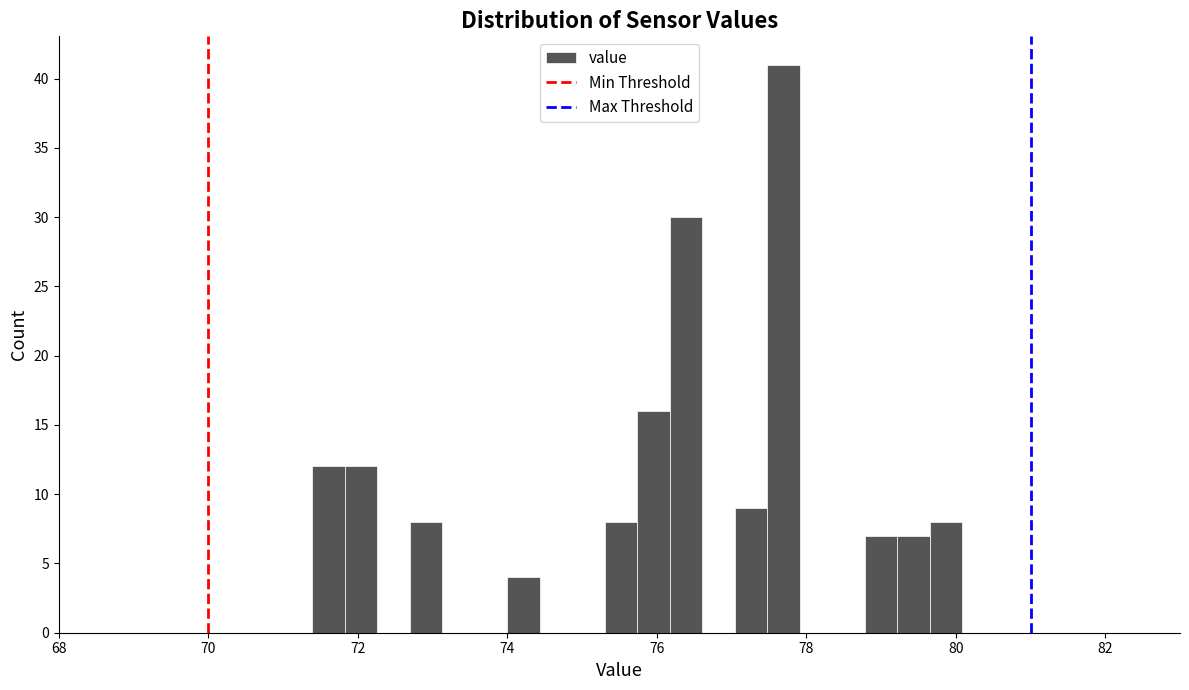

Read against the x-axis, roughly where is the centre of the tallest bar?

77.6